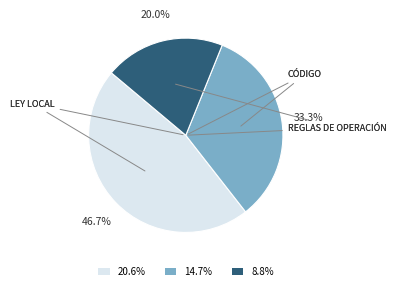

Does any single category account for the majority?

No